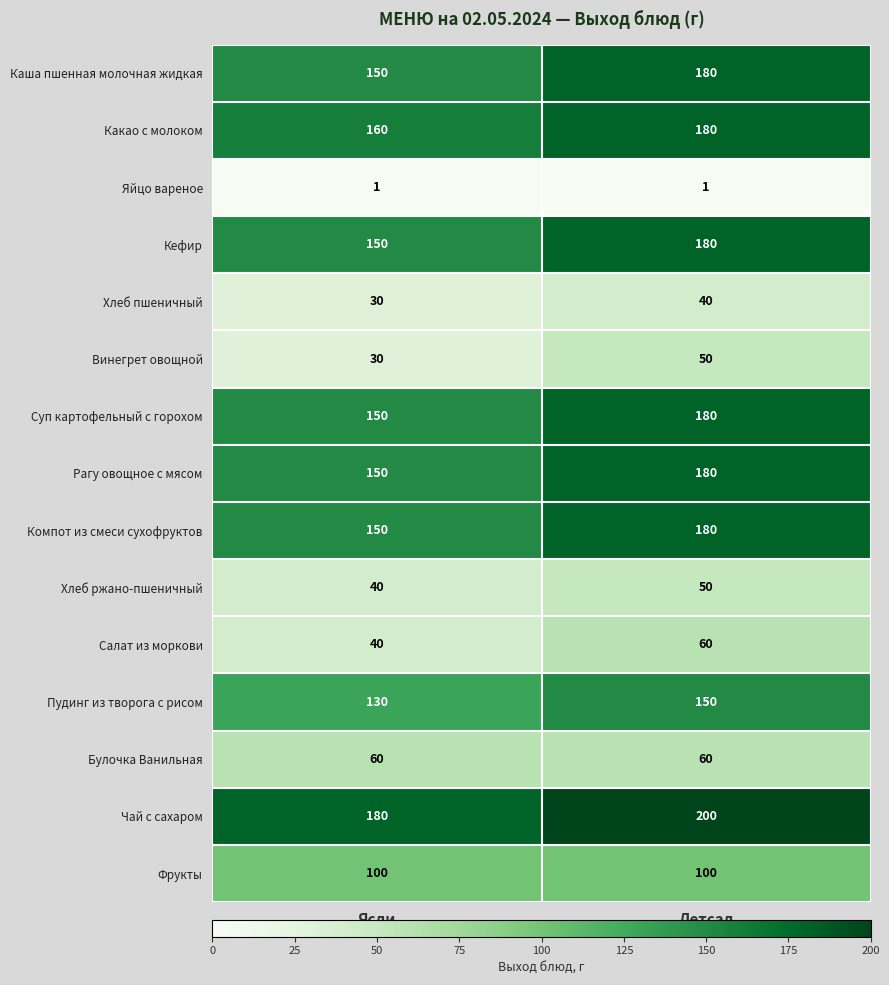

Reading left to right, list all the values displayed in this chart.

Каша пшенная молочная жидкая: Ясли=150	Детсад=180
Какао с молоком: Ясли=160	Детсад=180
Яйцо вареное: Ясли=1	Детсад=1
Кефир: Ясли=150	Детсад=180
Хлеб пшеничный: Ясли=30	Детсад=40
Винегрет овощной: Ясли=30	Детсад=50
Суп картофельный с горохом: Ясли=150	Детсад=180
Рагу овощное с мясом: Ясли=150	Детсад=180
Компот из смеси сухофруктов: Ясли=150	Детсад=180
Хлеб ржано-пшеничный: Ясли=40	Детсад=50
Салат из моркови: Ясли=40	Детсад=60
Пудинг из творога с рисом: Ясли=130	Детсад=150
Булочка Ванильная: Ясли=60	Детсад=60
Чай с сахаром: Ясли=180	Детсад=200
Фрукты: Ясли=100	Детсад=100